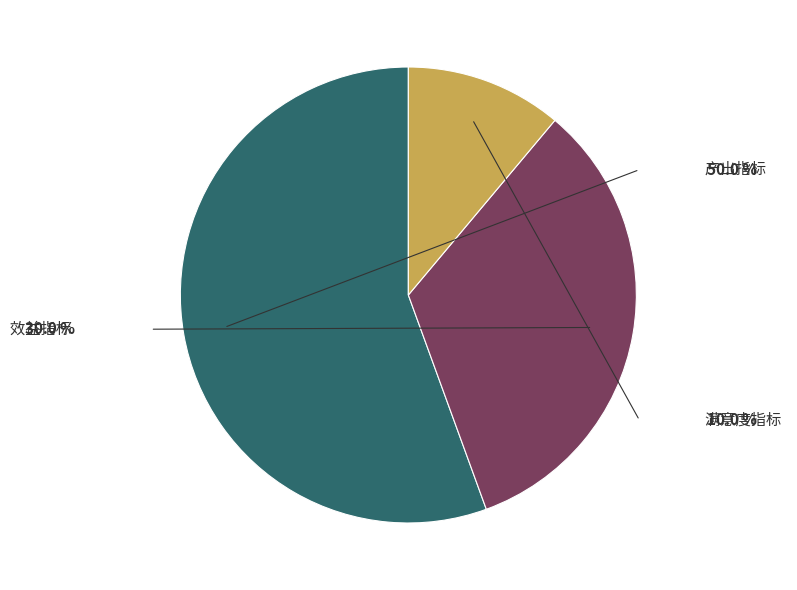

What is the change in value from 效益指标 to 满意度指标?

-20